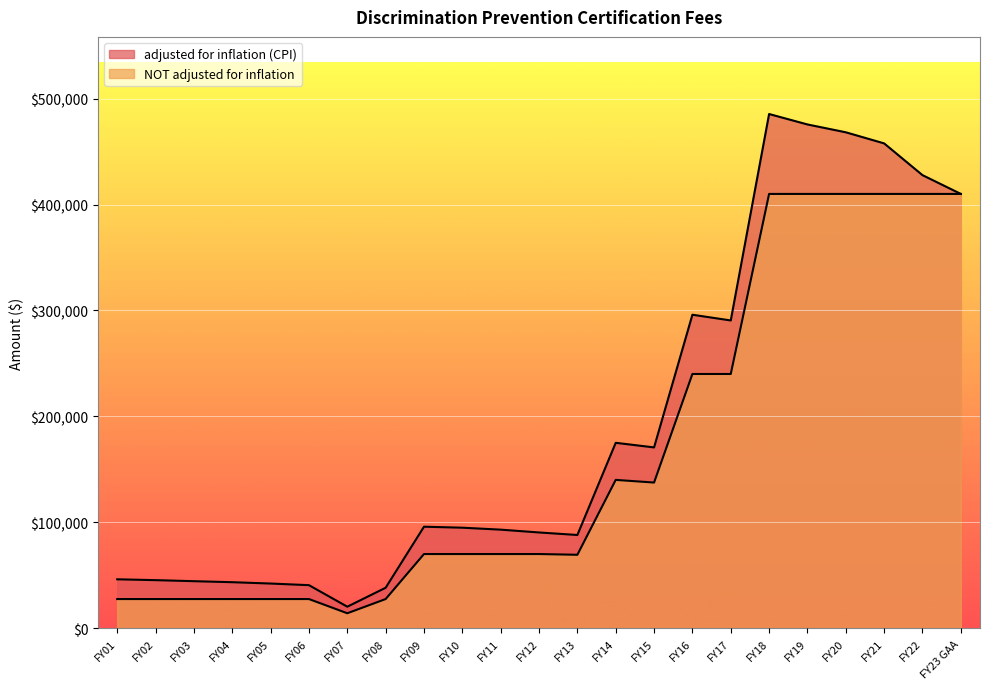

Between FY13 and FY07, which is larger?

FY13